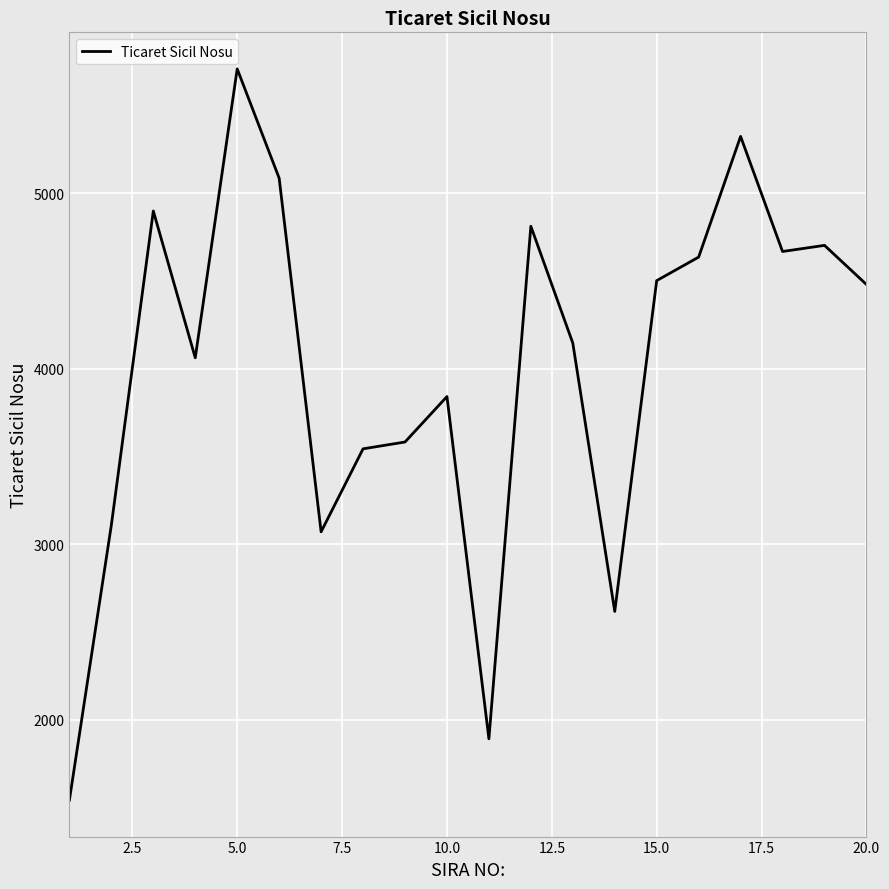

What is the maximum value shown in the chart?

5710